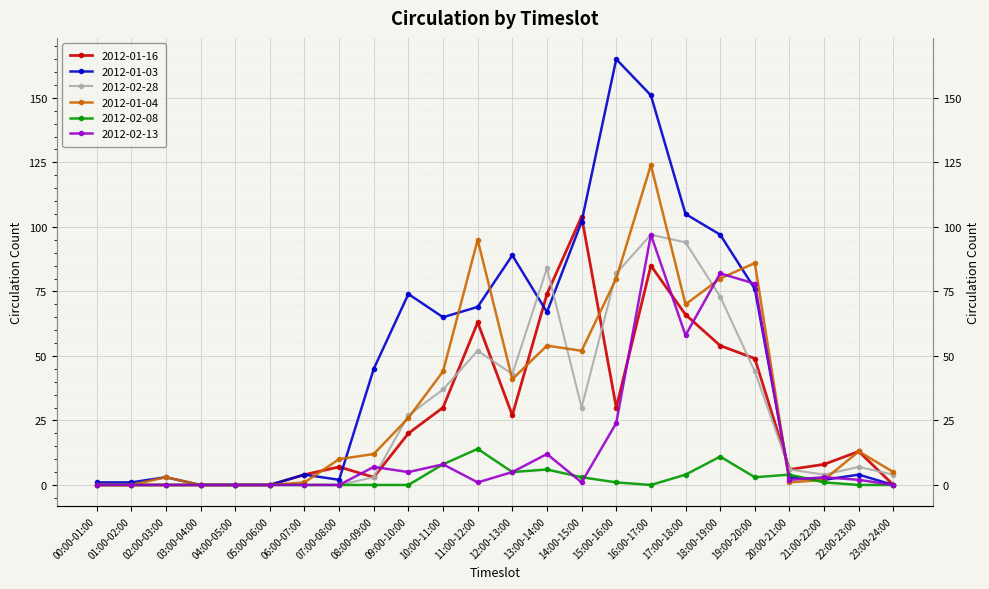

Rank the categories by 2012-02-28 value from highest to lowest.

16:00-17:00, 17:00-18:00, 13:00-14:00, 15:00-16:00, 18:00-19:00, 11:00-12:00, 19:00-20:00, 12:00-13:00, 10:00-11:00, 14:00-15:00, 09:00-10:00, 22:00-23:00, 20:00-21:00, 21:00-22:00, 23:00-24:00, 08:00-09:00, 00:00-01:00, 01:00-02:00, 02:00-03:00, 03:00-04:00, 04:00-05:00, 05:00-06:00, 06:00-07:00, 07:00-08:00